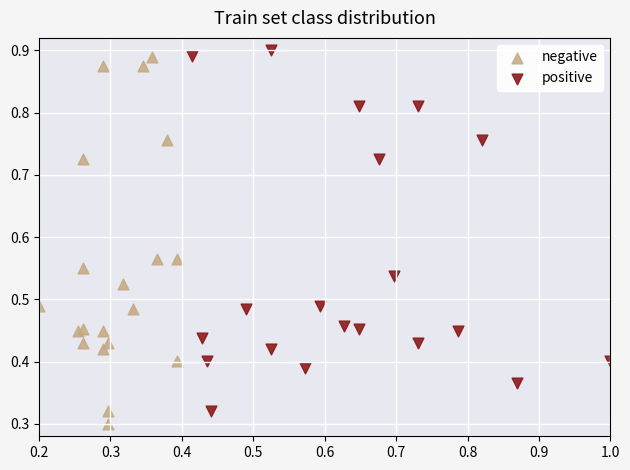

What are all the series names shown in the legend?

negative, positive